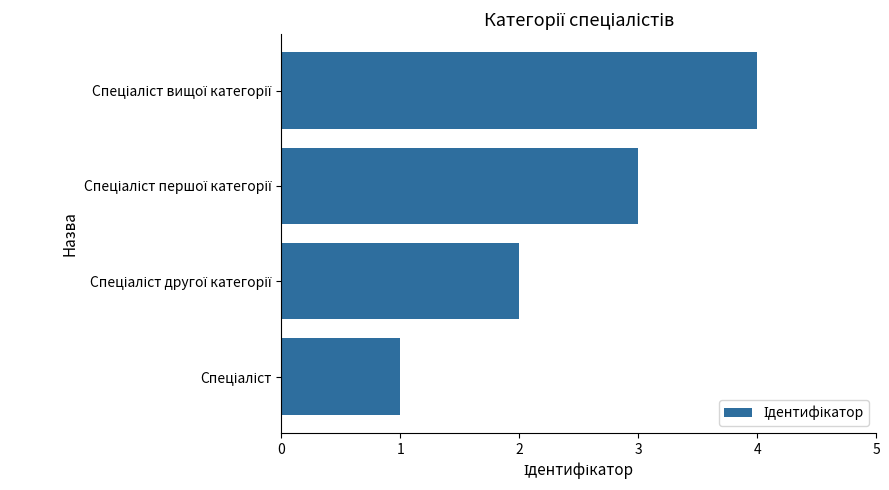

What is the maximum value shown in the chart?

4